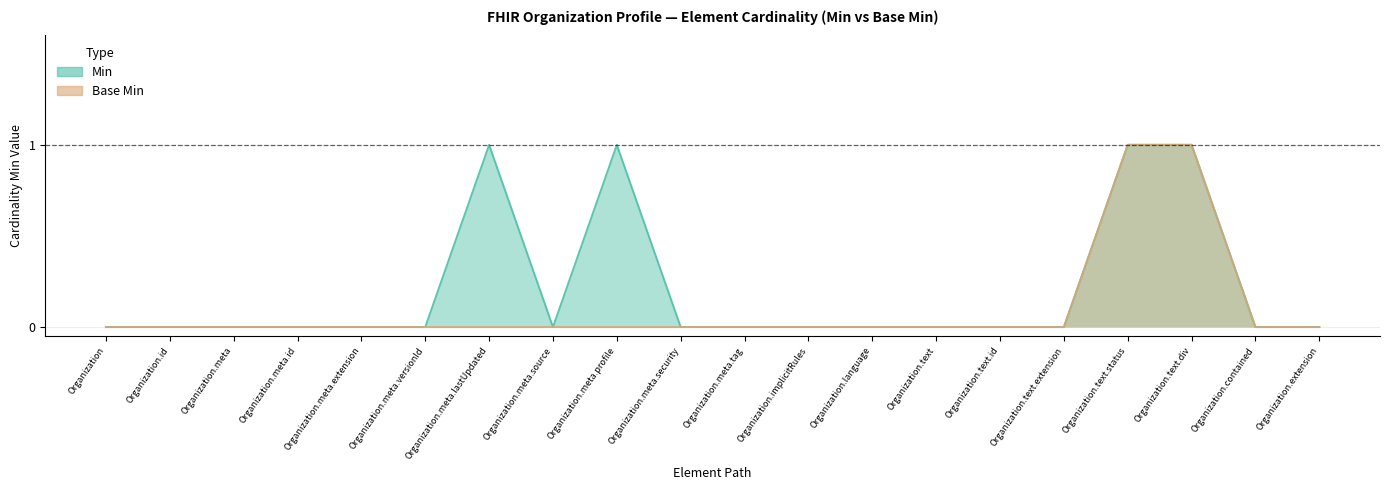

True or false: Base Min and Min intersect in this chart.

False